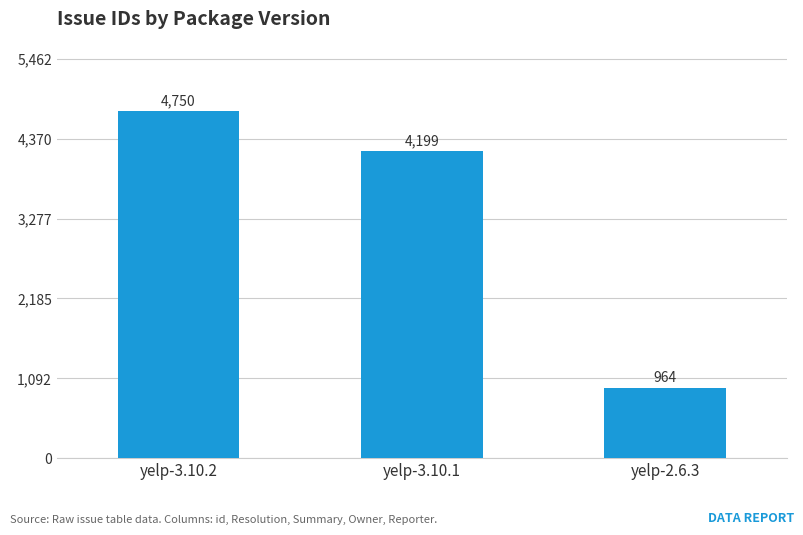

Rank the categories by value from highest to lowest.

yelp-3.10.2, yelp-3.10.1, yelp-2.6.3